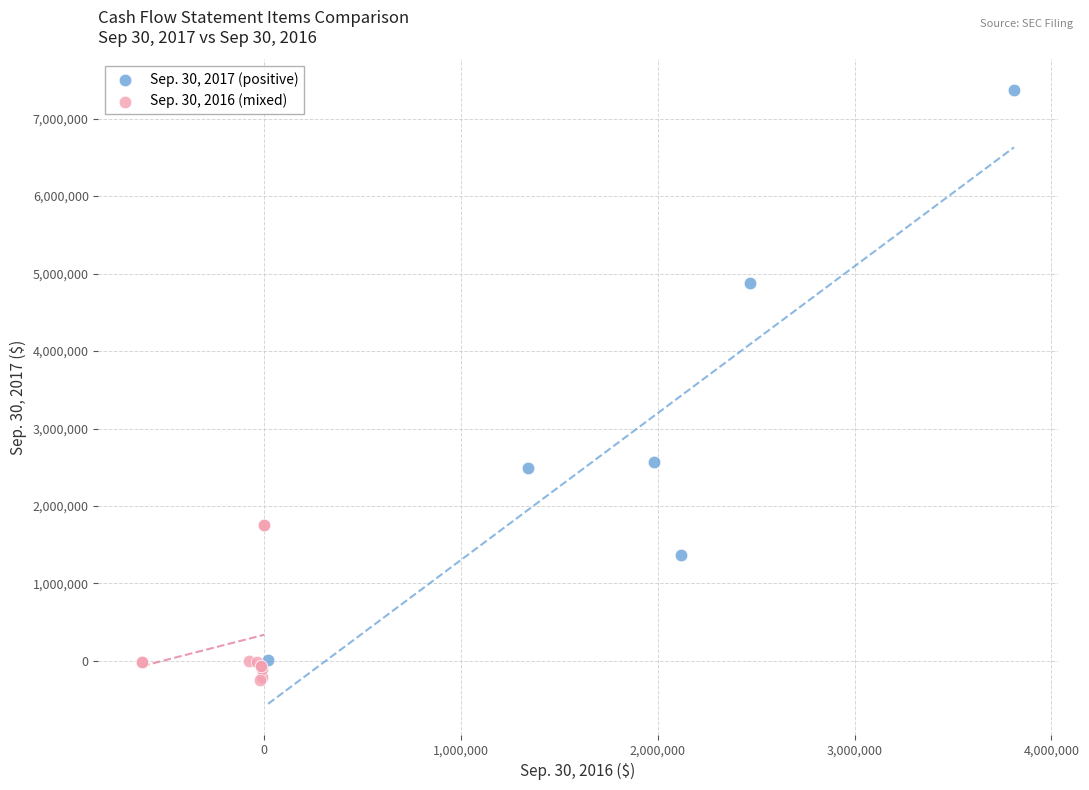

Which series has the largest Y range (max minus min)?

Sep. 30, 2017 (positive)